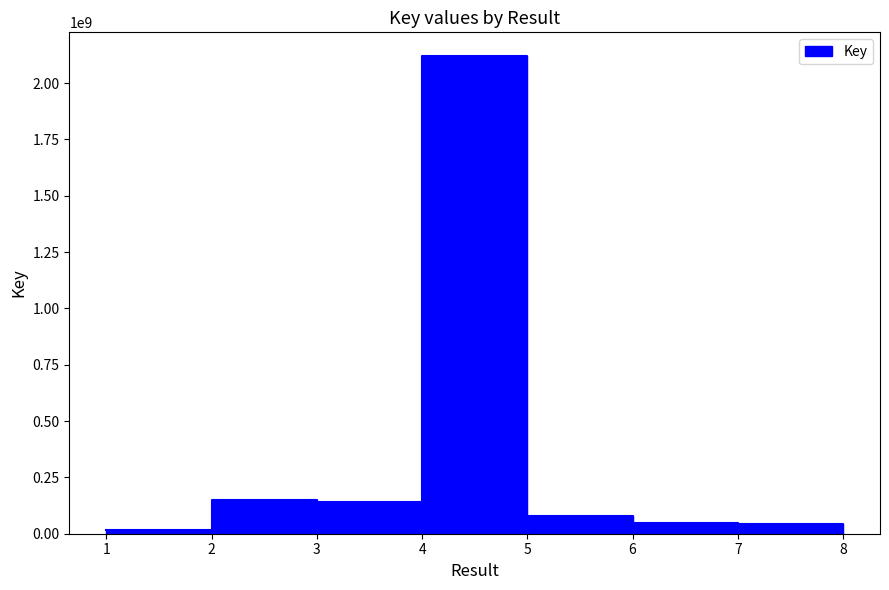

Which has a higher value, 3 or 5?

3